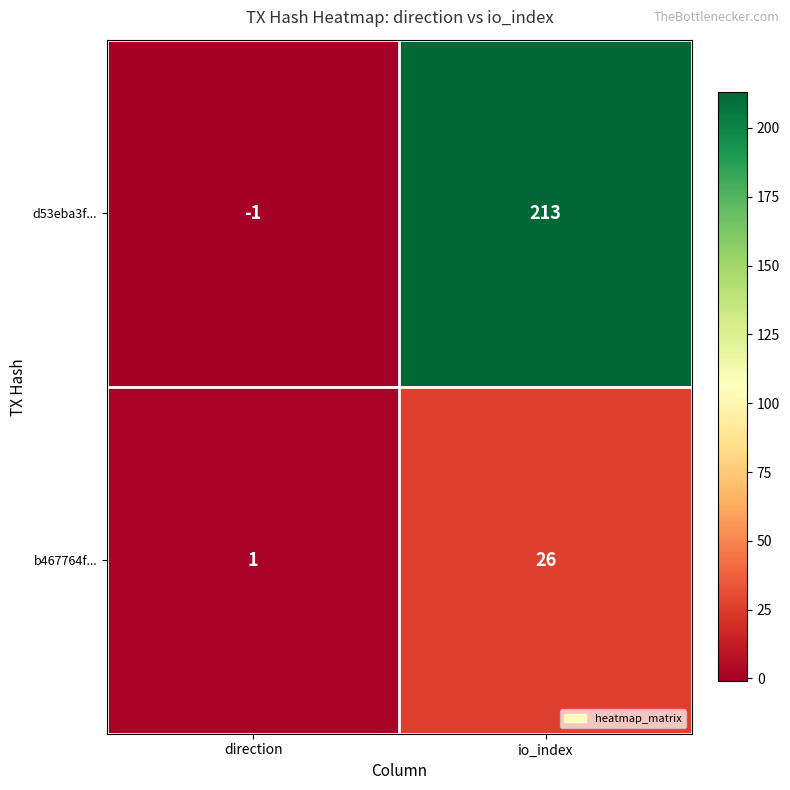

Which series has the largest total across all categories?

d53eba3f...